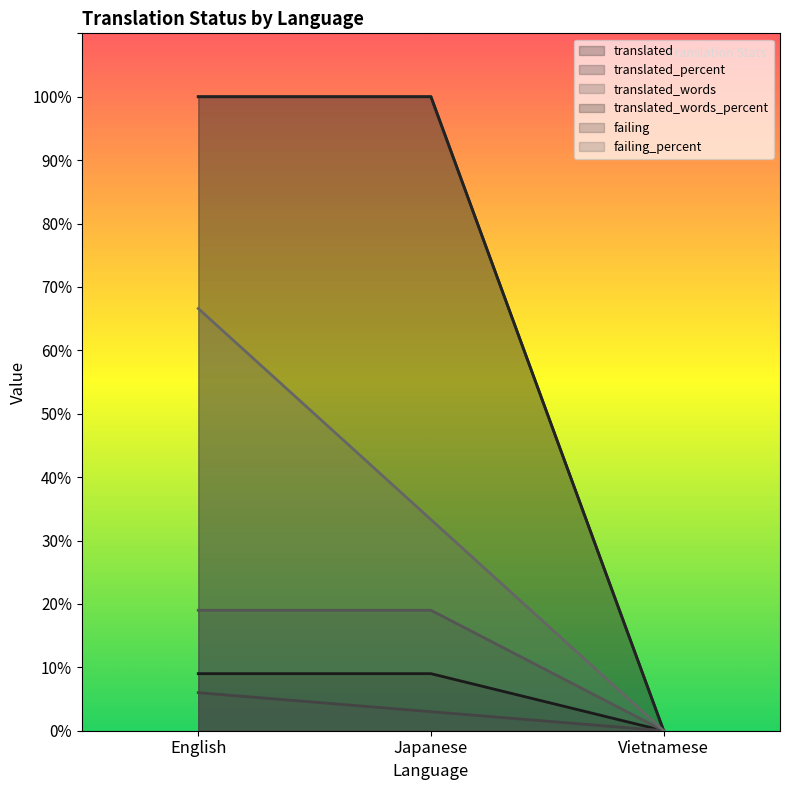

The translated series shows 5.2 at English. True or false?

False